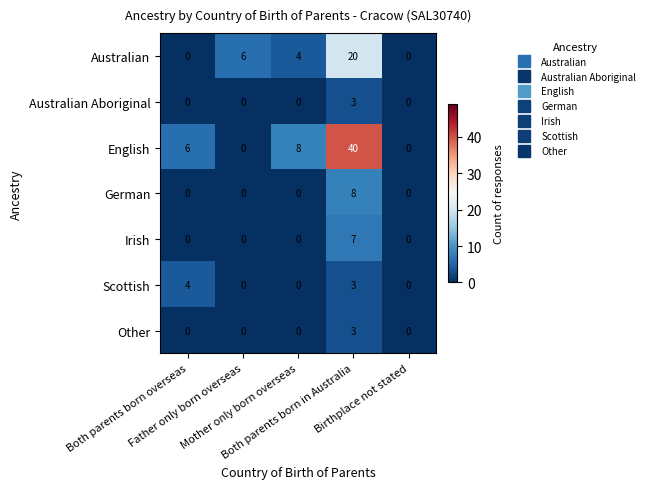

Which series has the largest total across all categories?

English